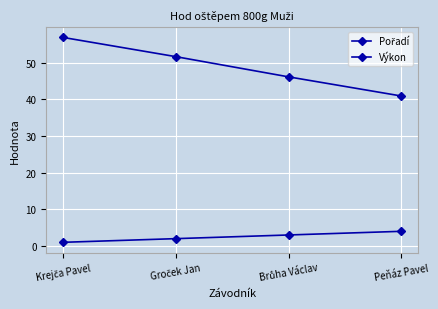

List the series in order of their peak value, highest first.

Výkon, Pořadí